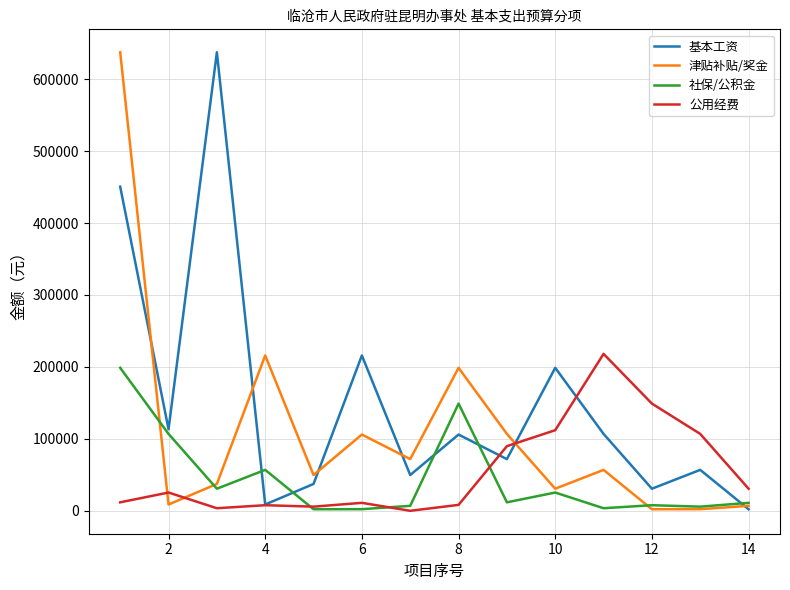

Which series ends up on top after the final intersection of 社保/公积金 and 公用经费?

公用经费